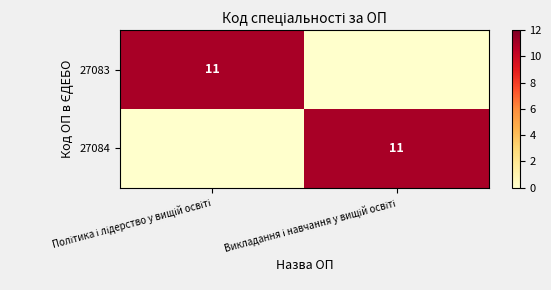

Rank the categories by 27083 value from highest to lowest.

Політика і лідерство у вищій освіті, Викладання і навчання у вищій освіті